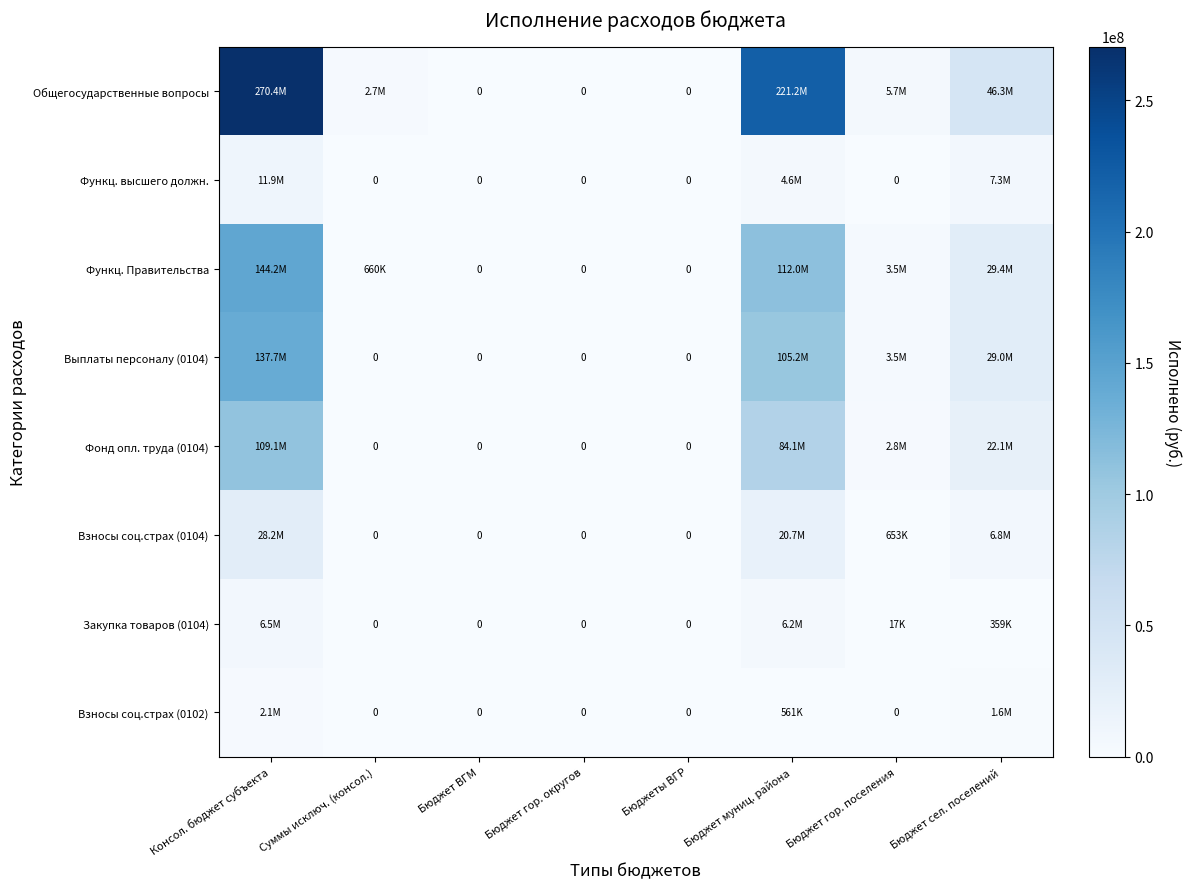

How many values in the Выплаты персоналу (0104) series are below 3496800?

4